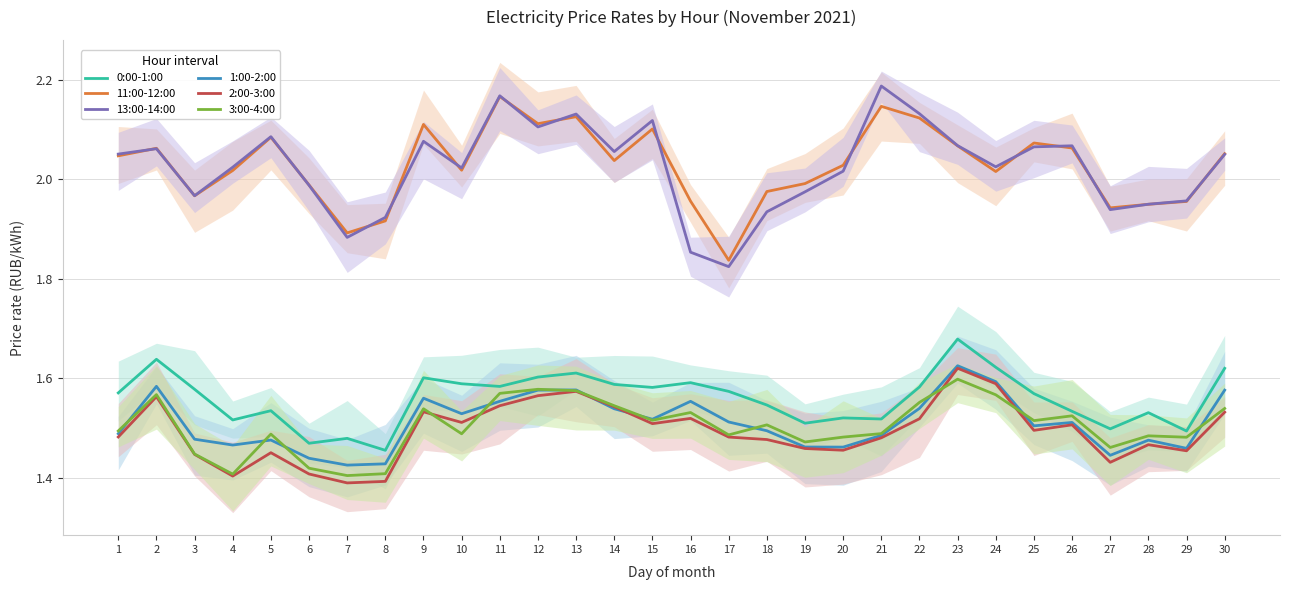

Reading left to right, transcribe all the data shown in this chart.

0:00-1:00: 1=1.6	2=1.6	3=1.6	4=1.5	5=1.5	6=1.5	7=1.5	8=1.5	9=1.6	10=1.6	11=1.6	12=1.6	13=1.6	14=1.6	15=1.6	16=1.6	17=1.6	18=1.5	19=1.5	20=1.5	21=1.5	22=1.6	23=1.7	24=1.6	25=1.6	26=1.5	27=1.5	28=1.5	29=1.5	30=1.6
11:00-12:00: 1=2.0	2=2.1	3=2.0	4=2.0	5=2.1	6=2.0	7=1.9	8=1.9	9=2.1	10=2.0	11=2.2	12=2.1	13=2.1	14=2.0	15=2.1	16=2.0	17=1.8	18=2.0	19=2.0	20=2.0	21=2.1	22=2.1	23=2.1	24=2.0	25=2.1	26=2.1	27=1.9	28=1.9	29=2.0	30=2.1
13:00-14:00: 1=2.1	2=2.1	3=2.0	4=2.0	5=2.1	6=2.0	7=1.9	8=1.9	9=2.1	10=2.0	11=2.2	12=2.1	13=2.1	14=2.1	15=2.1	16=1.9	17=1.8	18=1.9	19=2.0	20=2.0	21=2.2	22=2.1	23=2.1	24=2.0	25=2.1	26=2.1	27=1.9	28=1.9	29=2.0	30=2.0
1:00-2:00: 1=1.5	2=1.6	3=1.5	4=1.5	5=1.5	6=1.4	7=1.4	8=1.4	9=1.6	10=1.5	11=1.6	12=1.6	13=1.6	14=1.5	15=1.5	16=1.6	17=1.5	18=1.5	19=1.5	20=1.5	21=1.5	22=1.5	23=1.6	24=1.6	25=1.5	26=1.5	27=1.4	28=1.5	29=1.5	30=1.6
2:00-3:00: 1=1.5	2=1.6	3=1.4	4=1.4	5=1.5	6=1.4	7=1.4	8=1.4	9=1.5	10=1.5	11=1.5	12=1.6	13=1.6	14=1.5	15=1.5	16=1.5	17=1.5	18=1.5	19=1.5	20=1.5	21=1.5	22=1.5	23=1.6	24=1.6	25=1.5	26=1.5	27=1.4	28=1.5	29=1.5	30=1.5
3:00-4:00: 1=1.5	2=1.6	3=1.4	4=1.4	5=1.5	6=1.4	7=1.4	8=1.4	9=1.5	10=1.5	11=1.6	12=1.6	13=1.6	14=1.5	15=1.5	16=1.5	17=1.5	18=1.5	19=1.5	20=1.5	21=1.5	22=1.6	23=1.6	24=1.6	25=1.5	26=1.5	27=1.5	28=1.5	29=1.5	30=1.5